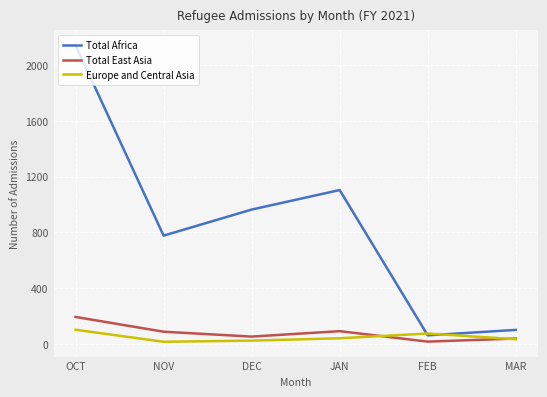

The value of Total Africa at JAN is 1103. True or false?

True